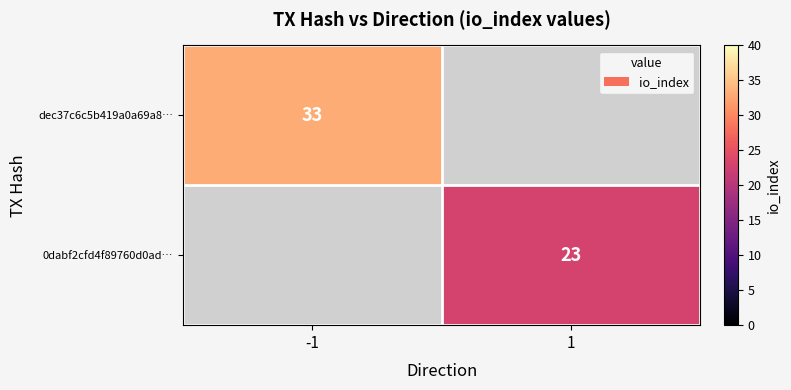

How many data points does each series have?

2